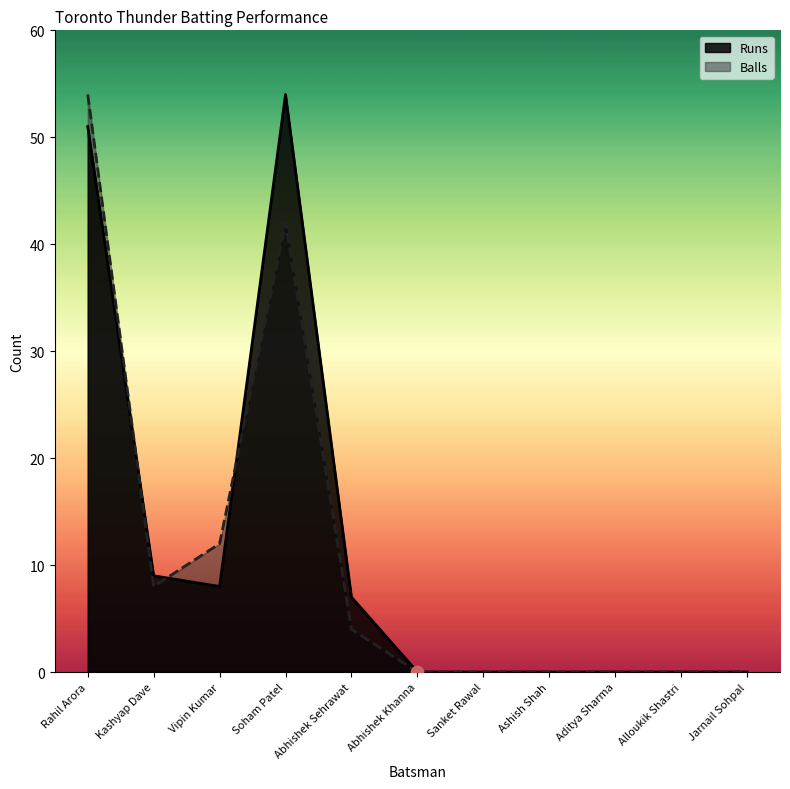

Is the value of Balls at Aditya Sharma greater than the value of Runs at Ashish Shah?

No